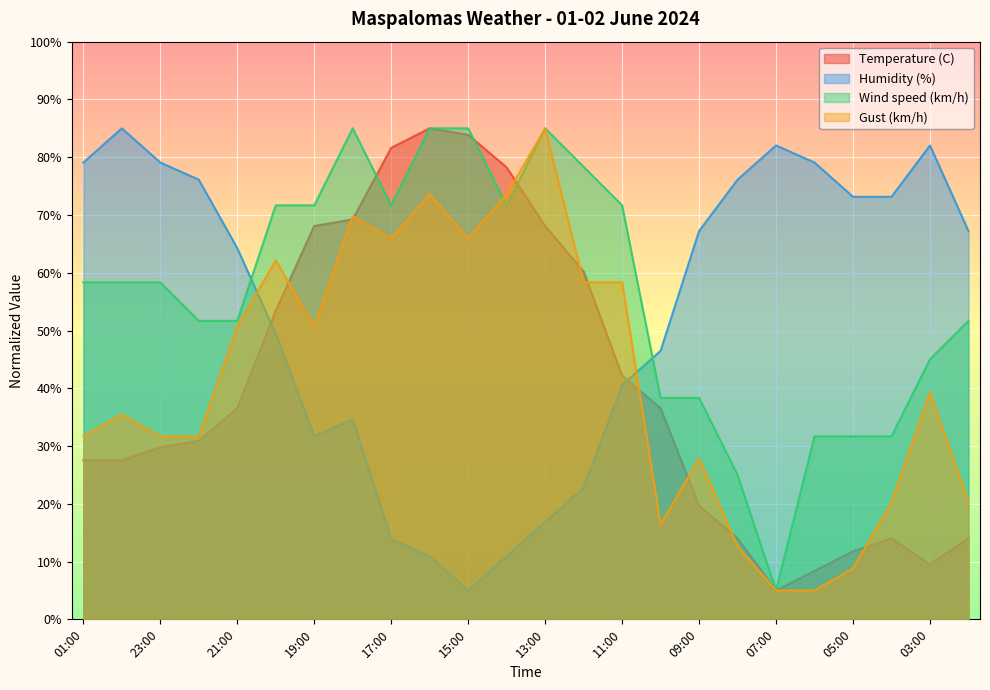

Reading left to right, extract all data points from this chart.

Temperature (C): 01:00=27.5	00:00=27.5	23:00=29.8	22:00=30.9	21:00=36.5	20:00=53.5	19:00=68.1	18:00=69.2	17:00=81.6	16:00=85.0	15:00=83.9	14:00=78.2	13:00=68.1	12:00=60.2	11:00=42.2	10:00=36.5	09:00=19.6	08:00=14.0	07:00=5.0	06:00=8.4	05:00=11.8	04:00=14.0	03:00=9.5	02:00=14.0
Humidity (%): 01:00=79.1	00:00=85.0	23:00=79.1	22:00=76.1	21:00=64.3	20:00=49.4	19:00=31.7	18:00=34.6	17:00=13.9	16:00=10.9	15:00=5.0	14:00=10.9	13:00=16.9	12:00=22.8	11:00=40.6	10:00=46.5	09:00=67.2	08:00=76.1	07:00=82.0	06:00=79.1	05:00=73.1	04:00=73.1	03:00=82.0	02:00=67.2
Wind speed (km/h): 01:00=58.3	00:00=58.3	23:00=58.3	22:00=51.7	21:00=51.7	20:00=71.7	19:00=71.7	18:00=85.0	17:00=71.7	16:00=85.0	15:00=85.0	14:00=71.7	13:00=85.0	12:00=78.3	11:00=71.7	10:00=38.3	09:00=38.3	08:00=25.0	07:00=5.0	06:00=31.7	05:00=31.7	04:00=31.7	03:00=45.0	02:00=51.7
Gust (km/h): 01:00=31.7	00:00=35.5	23:00=31.7	22:00=31.7	21:00=50.7	20:00=62.1	19:00=50.7	18:00=69.8	17:00=66.0	16:00=73.6	15:00=66.0	14:00=73.6	13:00=85.0	12:00=58.3	11:00=58.3	10:00=16.4	09:00=27.9	08:00=12.6	07:00=5.0	06:00=5.0	05:00=8.8	04:00=20.2	03:00=39.3	02:00=20.2